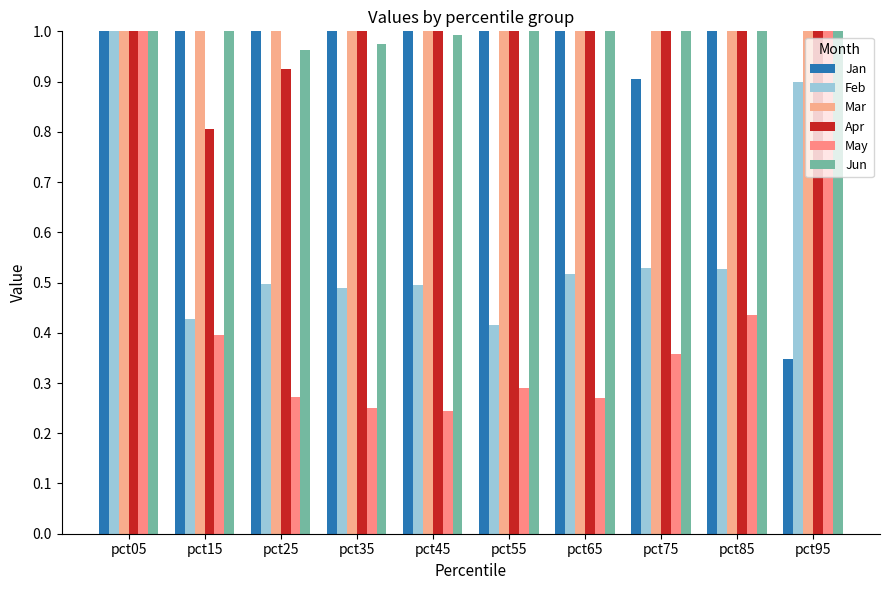

What is the value of the Jan bar at the 4th from the left?

1.3